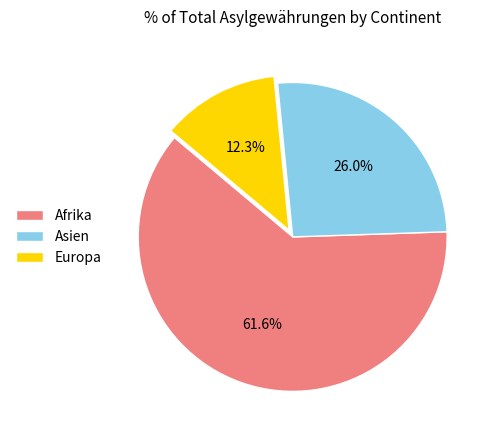

Rank the categories by value from lowest to highest.

Europa, Asien, Afrika